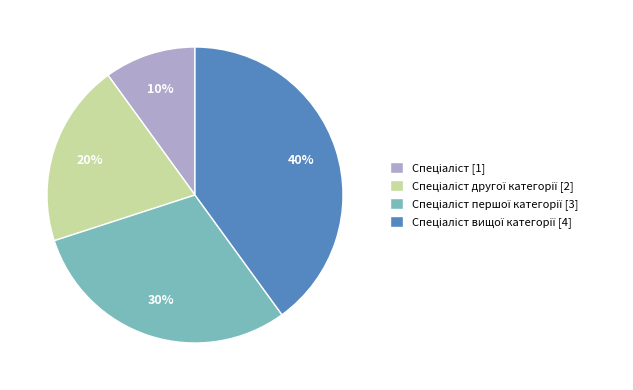

Does any single category account for the majority?

No